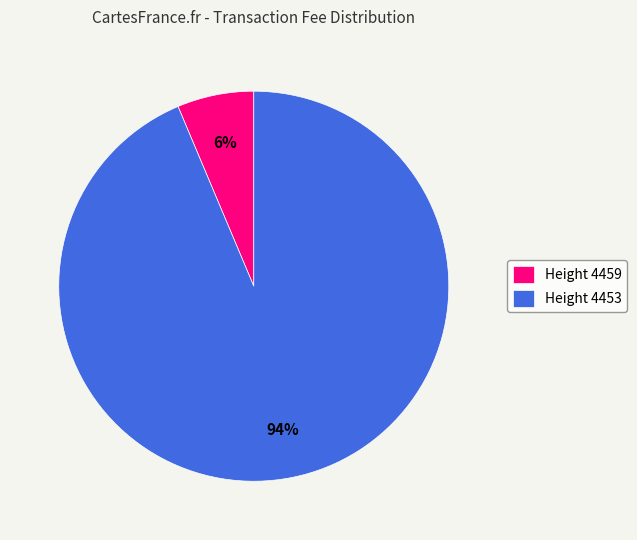

What is the smallest slice in the pie chart?

Height 4459